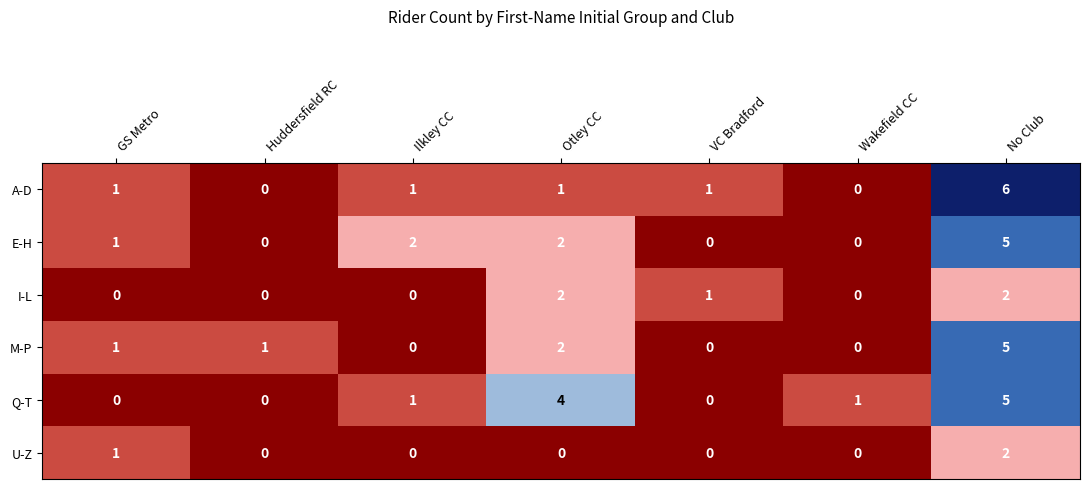

Is it true that A-D equals 2 at Huddersfield RC?

False